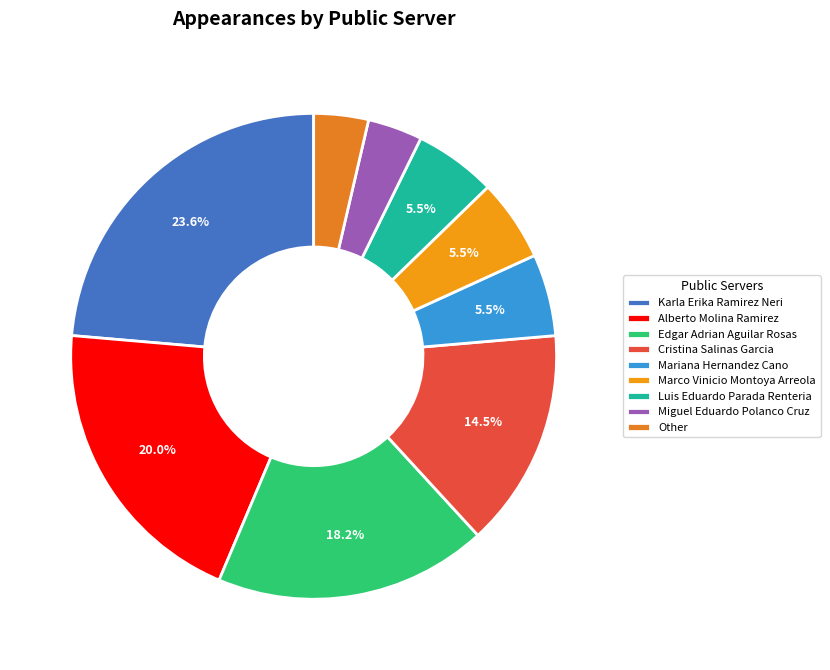

Do Other and Miguel Eduardo Polanco Cruz together represent more than half of the pie?

No